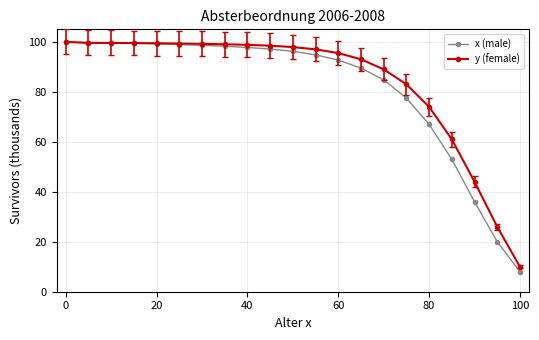

Which series has the largest range (max minus min)?

x (male)